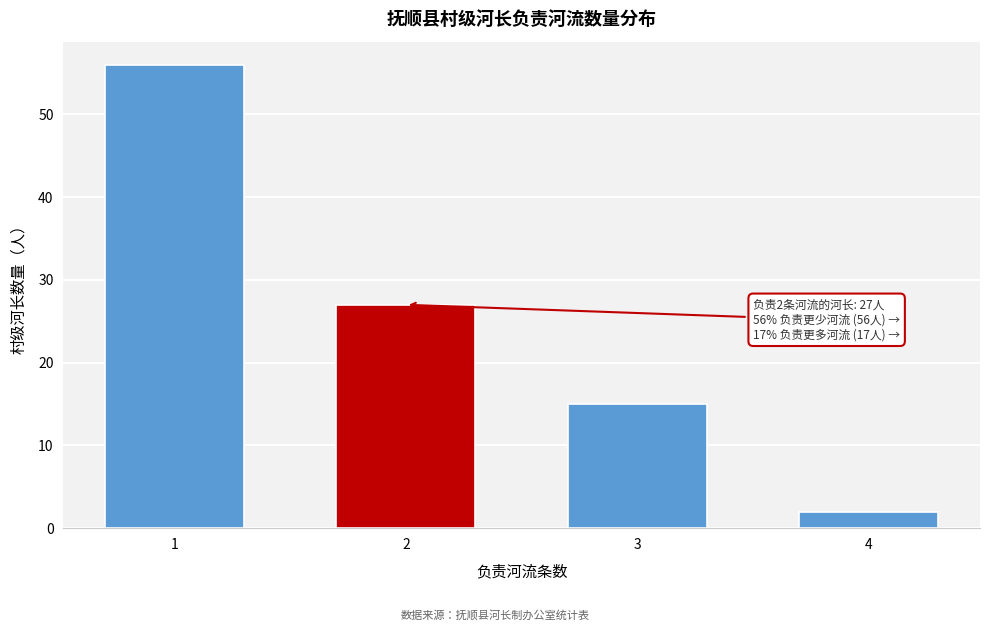

Reading right to left, list all the values displayed in this chart.

2	15	27	56